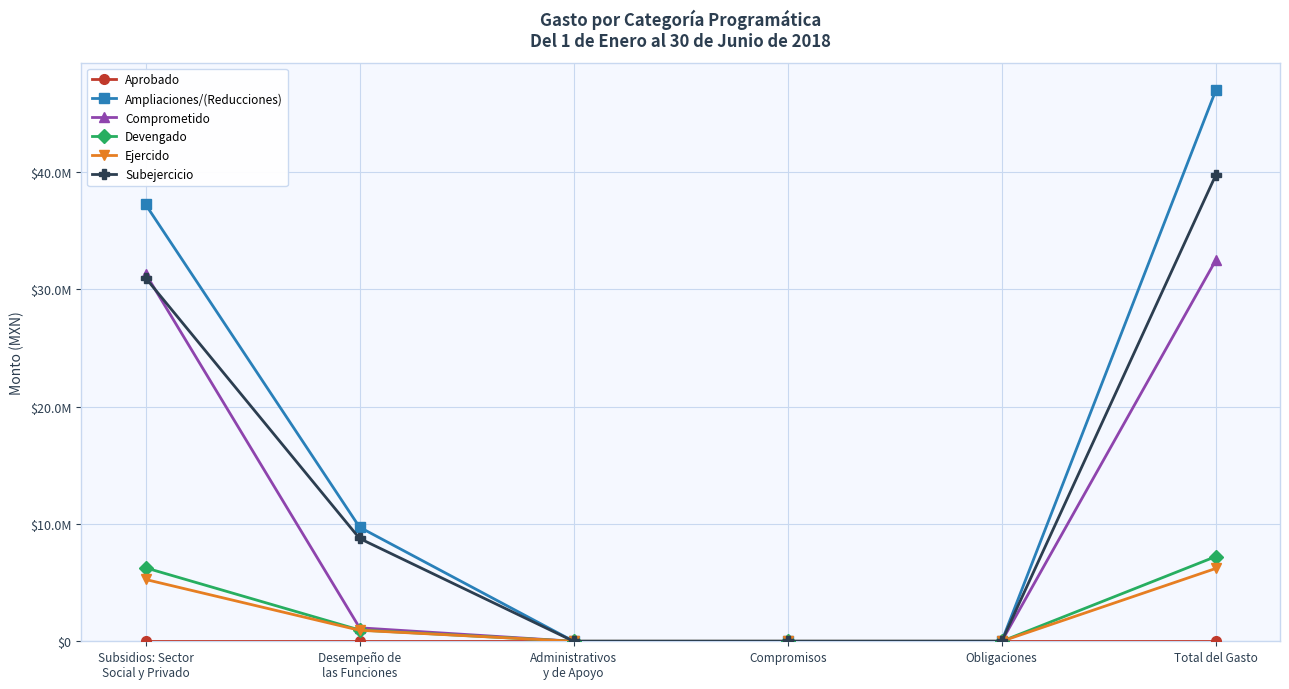

Reading left to right, what are all the values shown in this chart?

Aprobado: 0.0	0.0	0.0	0.0	0.0	0.0
Ampliaciones/(Reducciones): 37245058.3	9723629.4	0.0	0.0	0.0	46968687.7
Comprometido: 31338780.0	1148926.2	0.0	0.0	0.0	32487706.2
Devengado: 6263469.2	960189.5	0.0	0.0	0.0	7223658.7
Ejercido: 5270769.2	937640.5	0.0	0.0	0.0	6208409.7
Subejercicio: 30981589.1	8763439.9	0.0	0.0	0.0	39745029.0